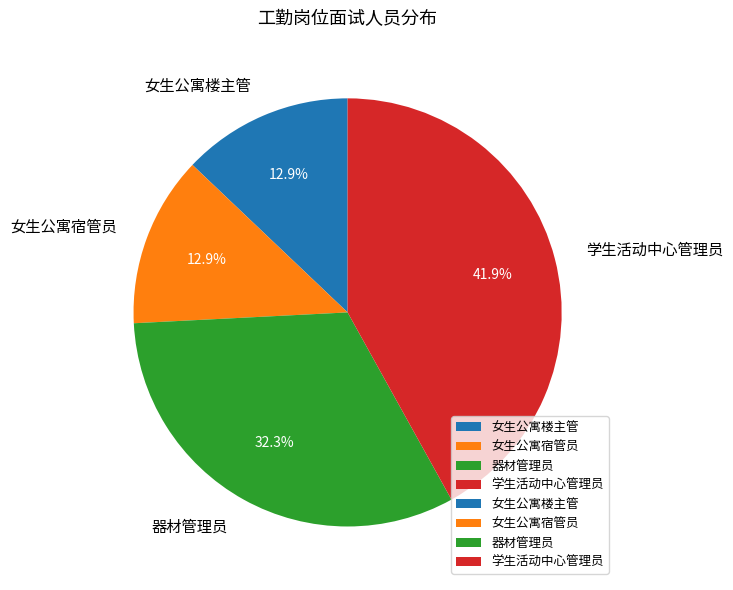

How many segments does this pie chart have?

4